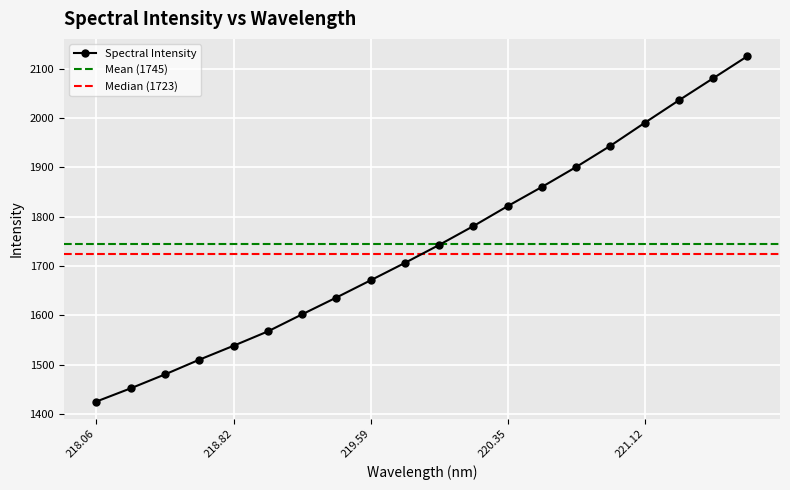

The Spectral Intensity series shows 295.3 at 218.06. True or false?

False